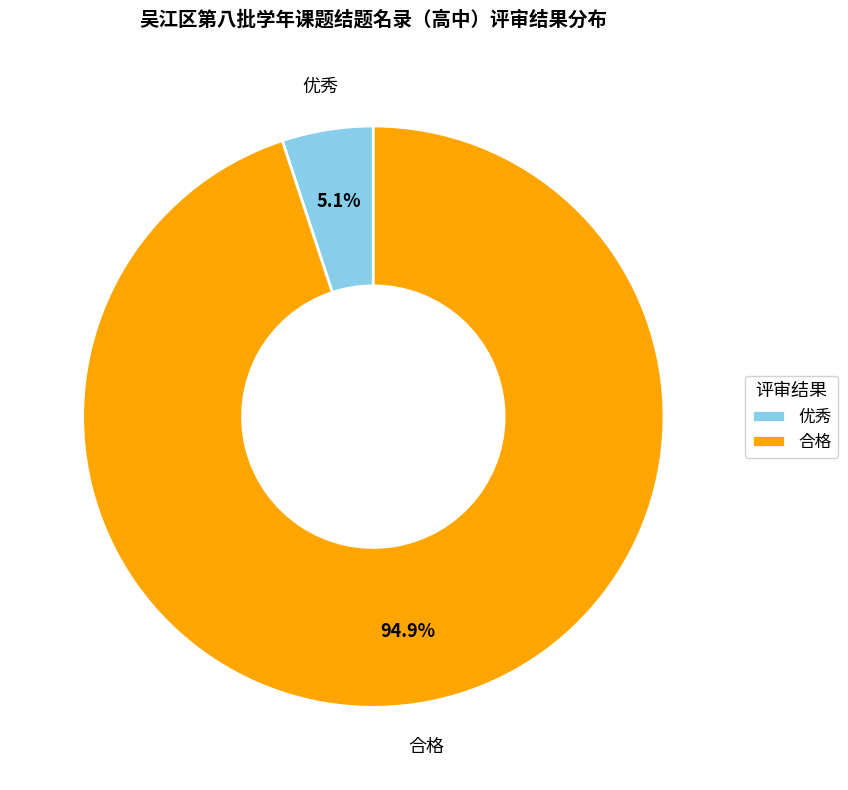

How much of the chart is everything except 优秀?

94.9%